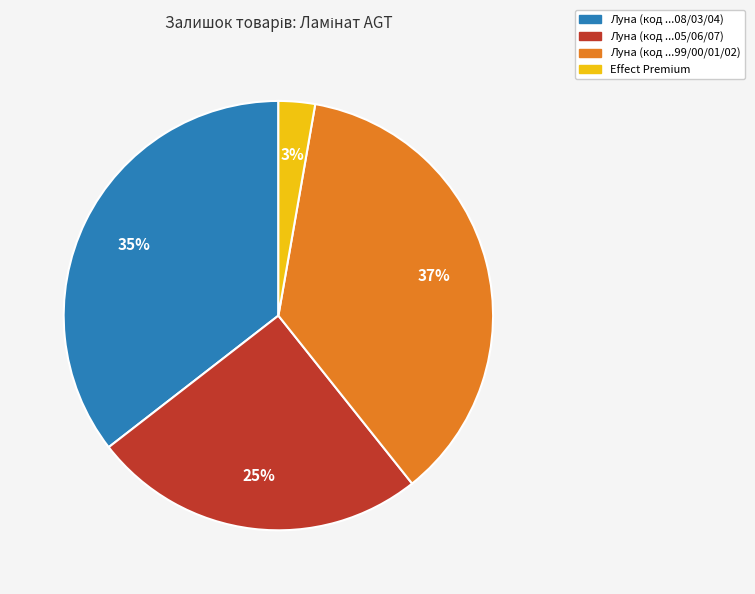

Is there a majority slice in this chart?

No